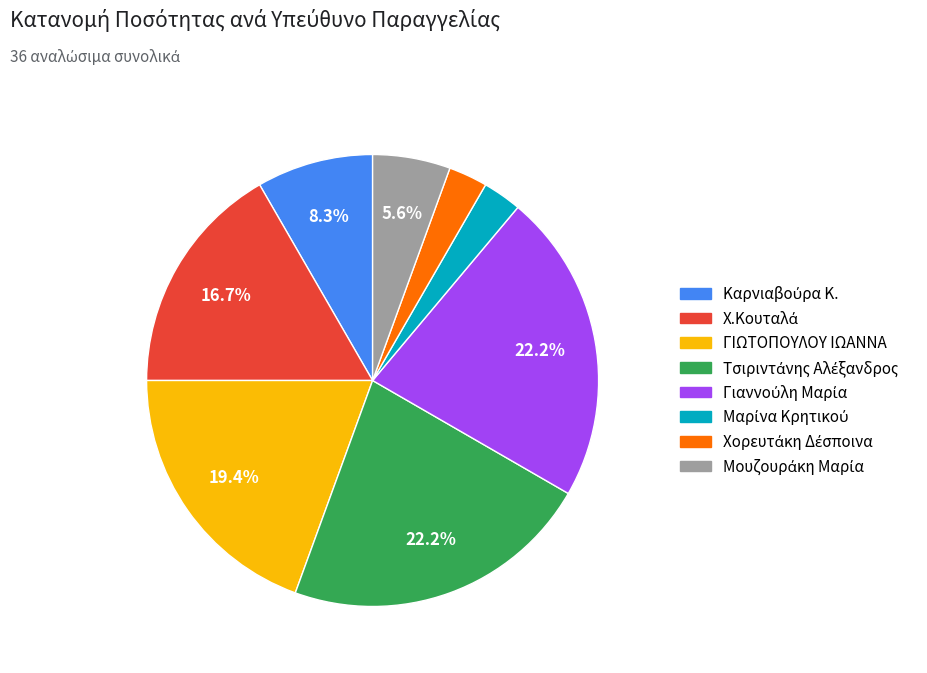

Is there any slice that represents more than half of the pie?

No